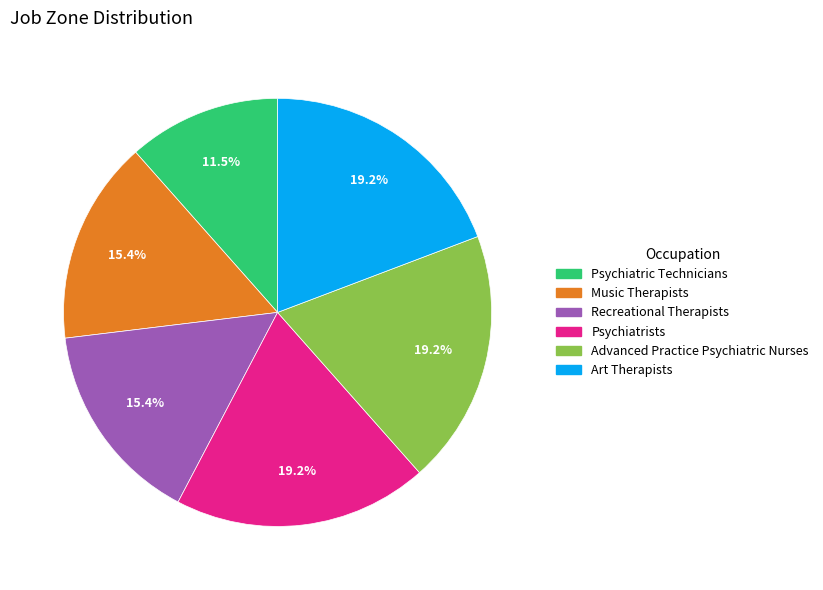

What is the ratio of the value at Music Therapists to the value at Advanced Practice Psychiatric Nurses?

0.8